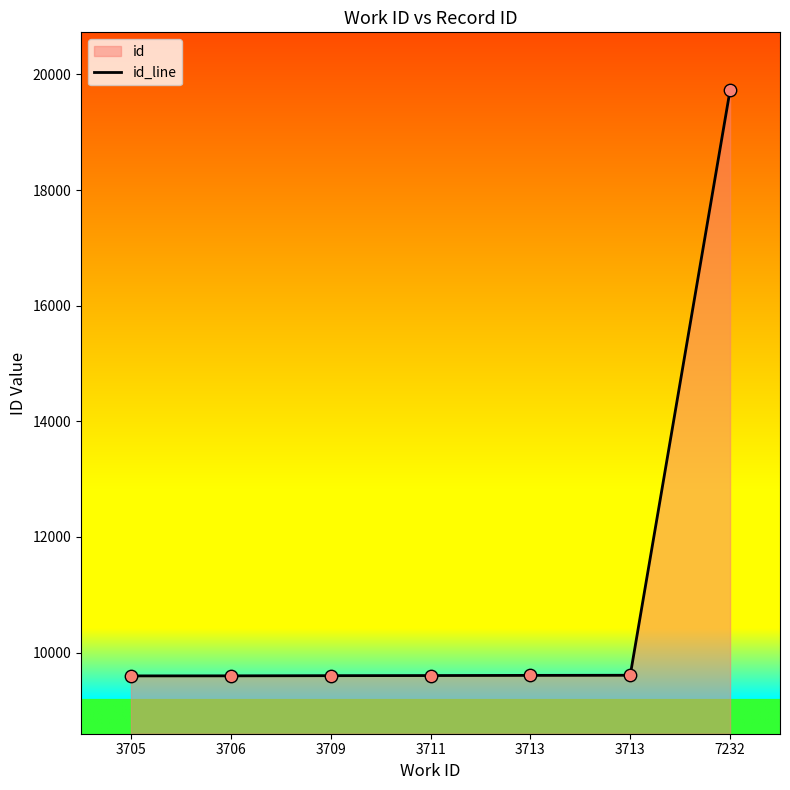

Approximately how many times larger is the value at 7232 compared to 3706?

2.1